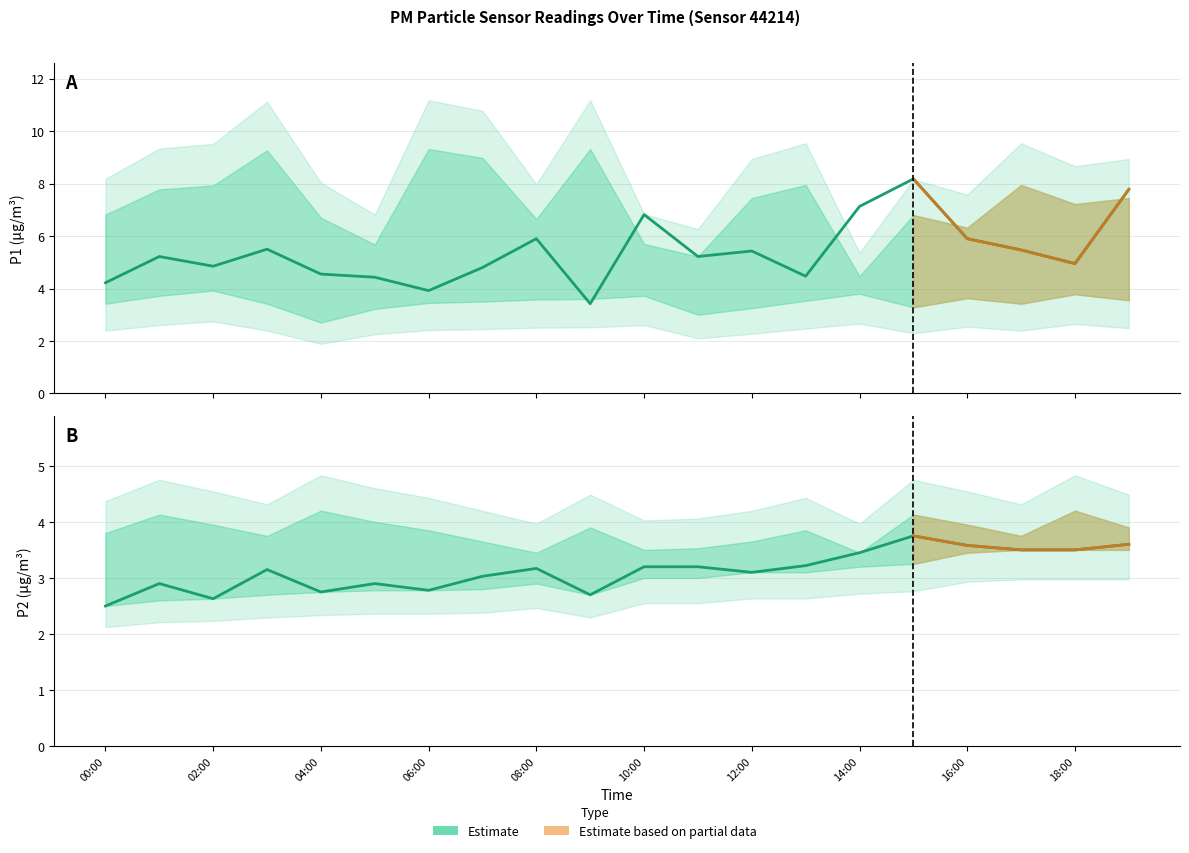

What is the value of the P2 point at the 3rd from the left?

2.6